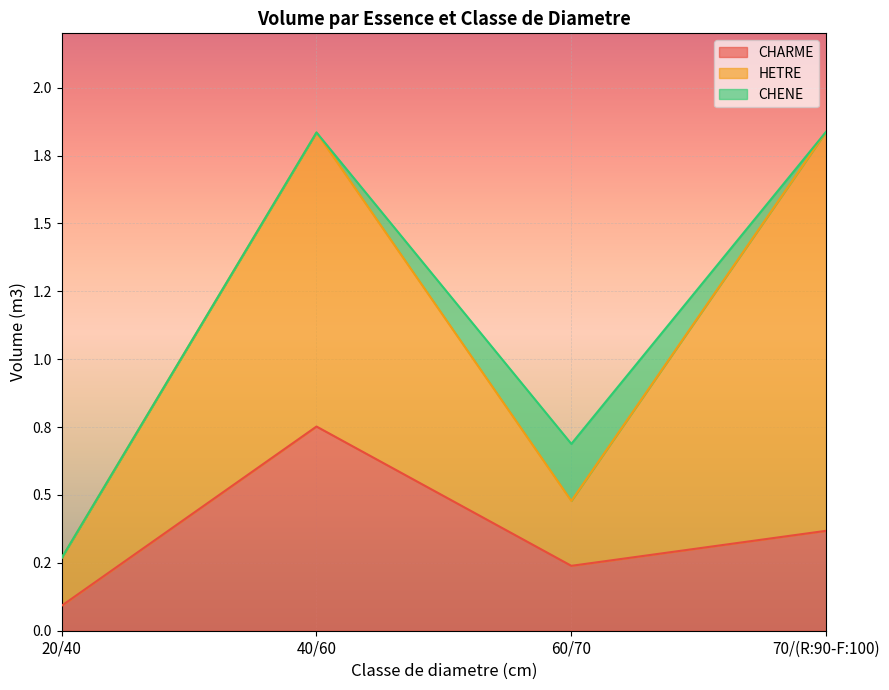

At 40/60, list the series in order from largest to smallest.

HETRE, CHARME, CHENE